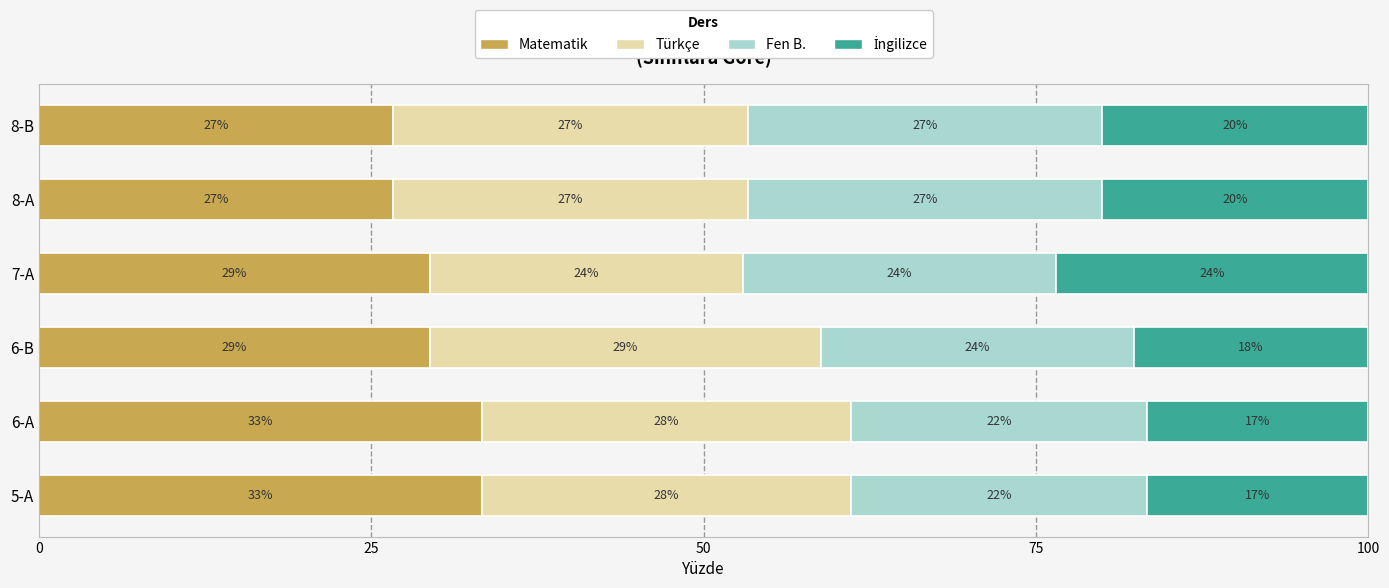

How many bars are there in total?

24